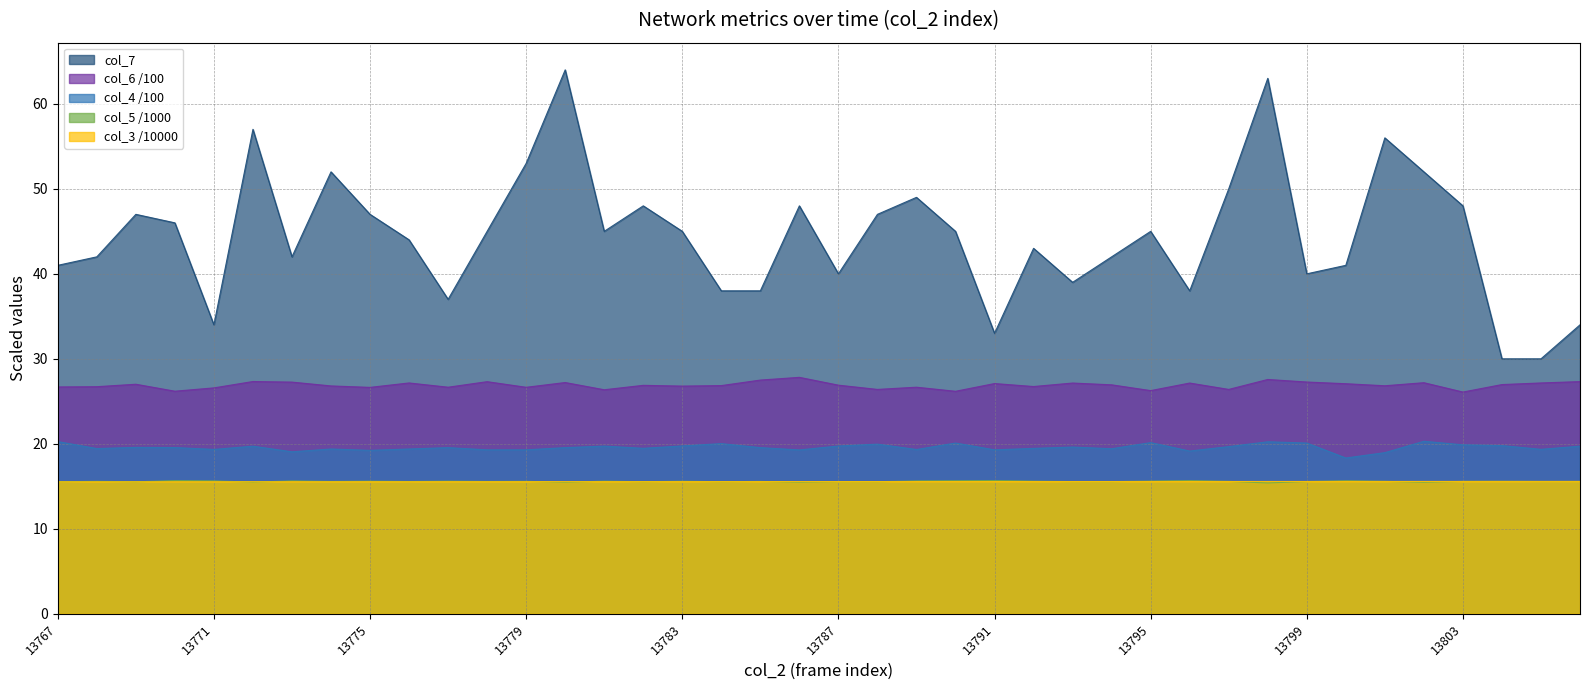

True or false: col_4 has a value of 19.3 at 13779.

True